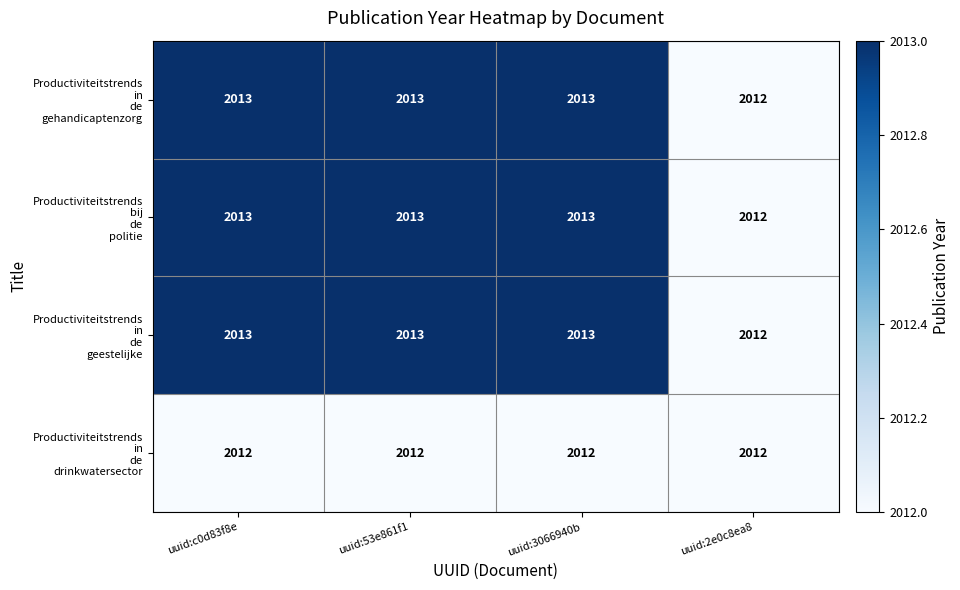

What is the total value across all series at uuid:c0d83f8e?

8051